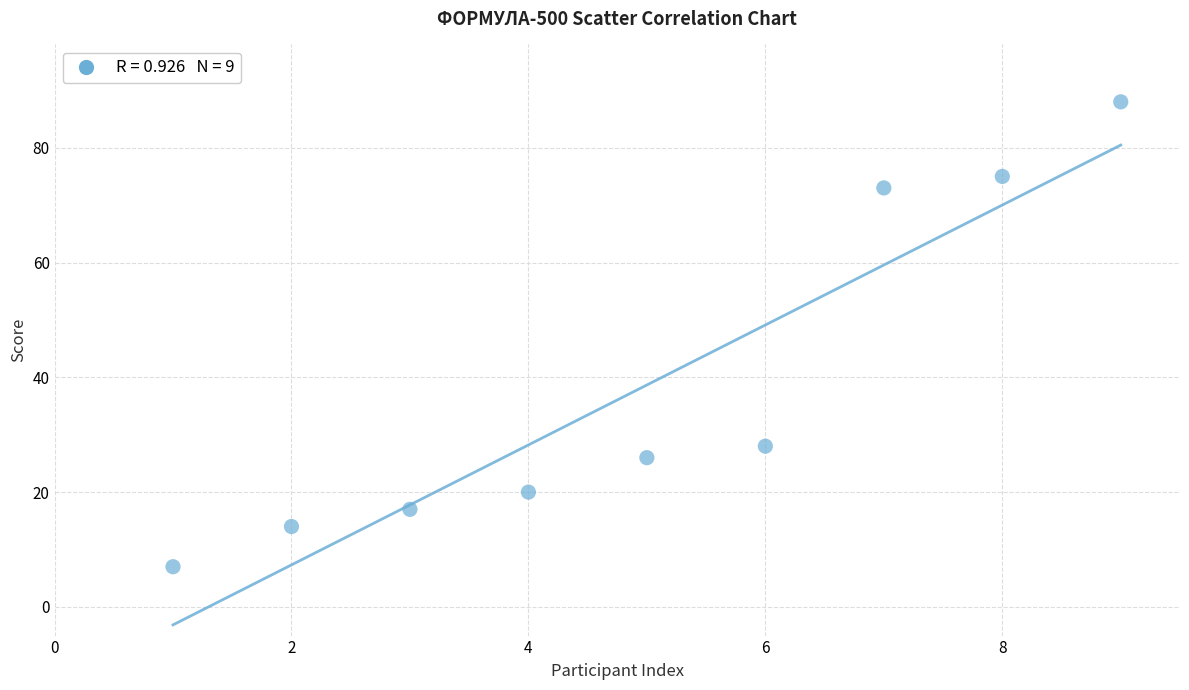

What is the range of Y values (max minus min)?

81